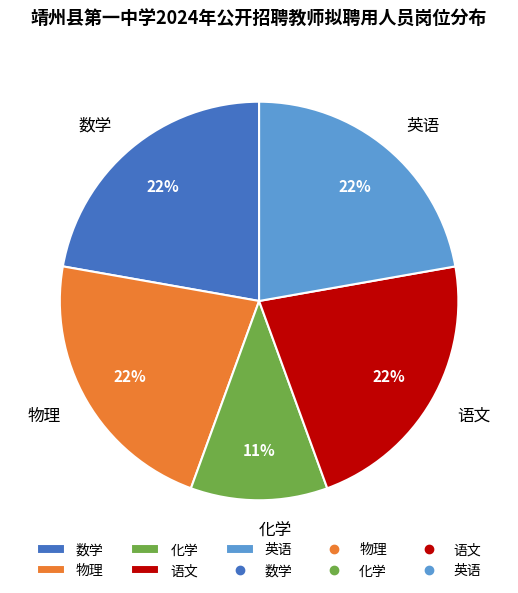

Combined, do 数学 and 英语 account for over 50%?

No